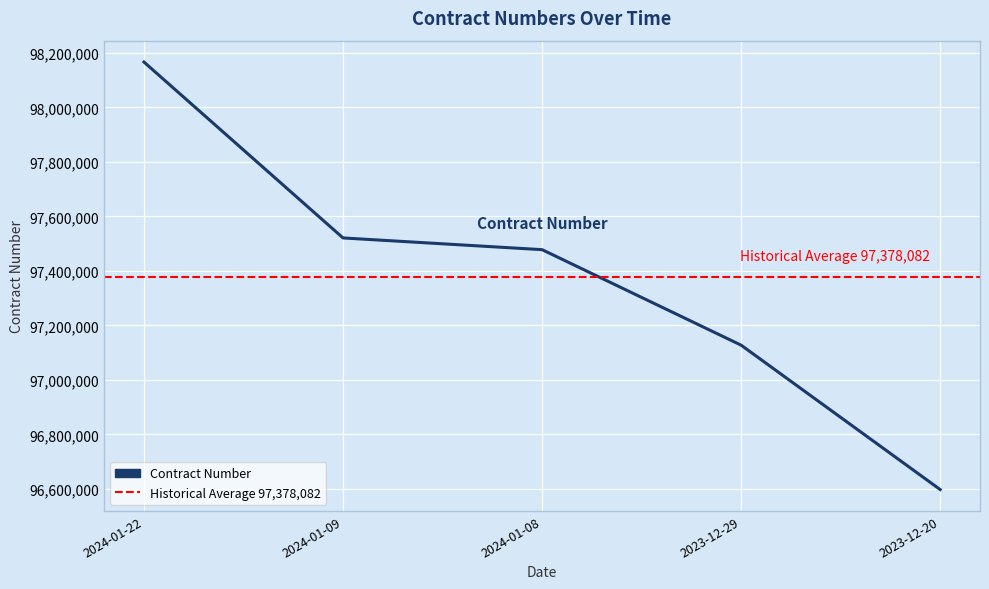

Rank the categories by value from highest to lowest.

2024-01-22, 2024-01-09, 2024-01-08, 2023-12-29, 2023-12-20